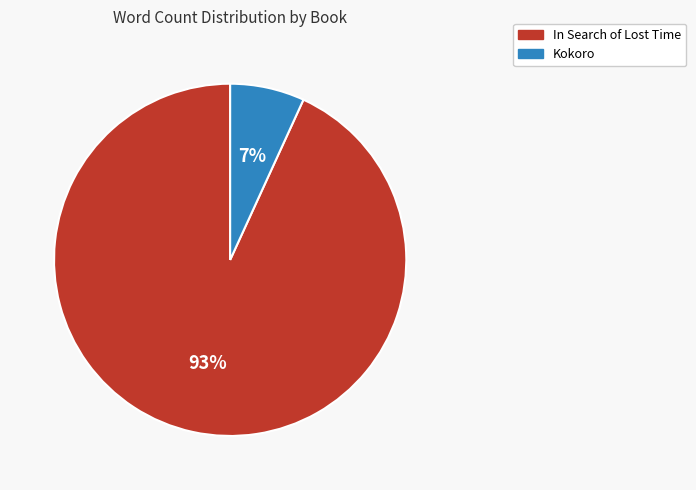

Is it true that In Search of Lost Time is 93% of the pie?

True